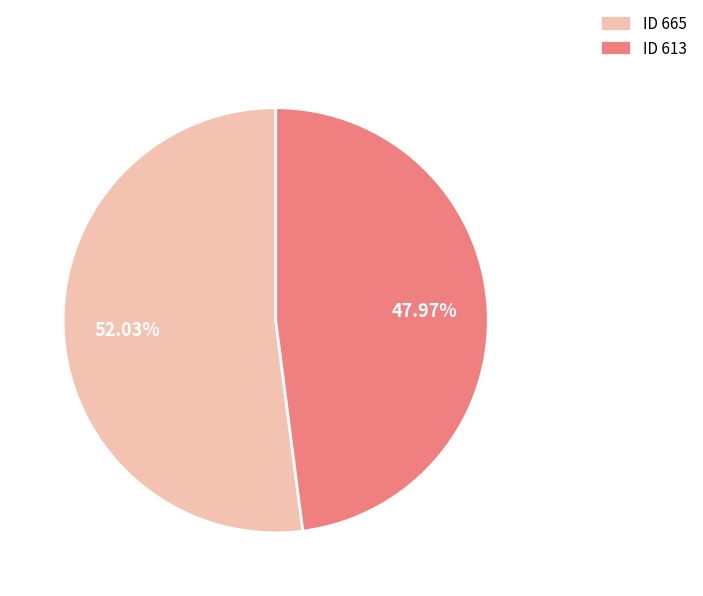

Which category has the smallest portion of the pie?

ID 613